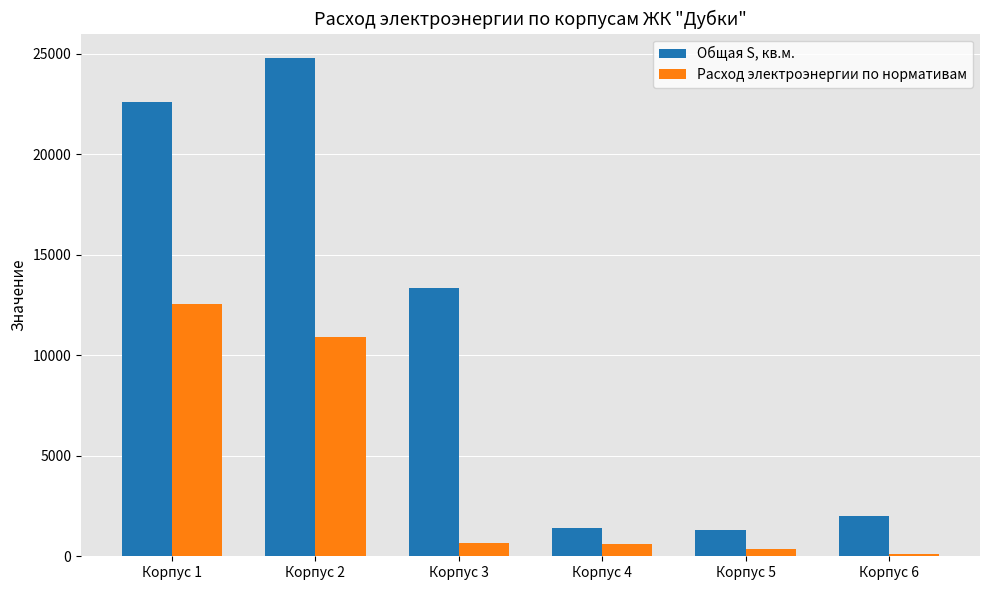

What is the lowest value of the Расход электроэнергии по нормативам series?

92.5